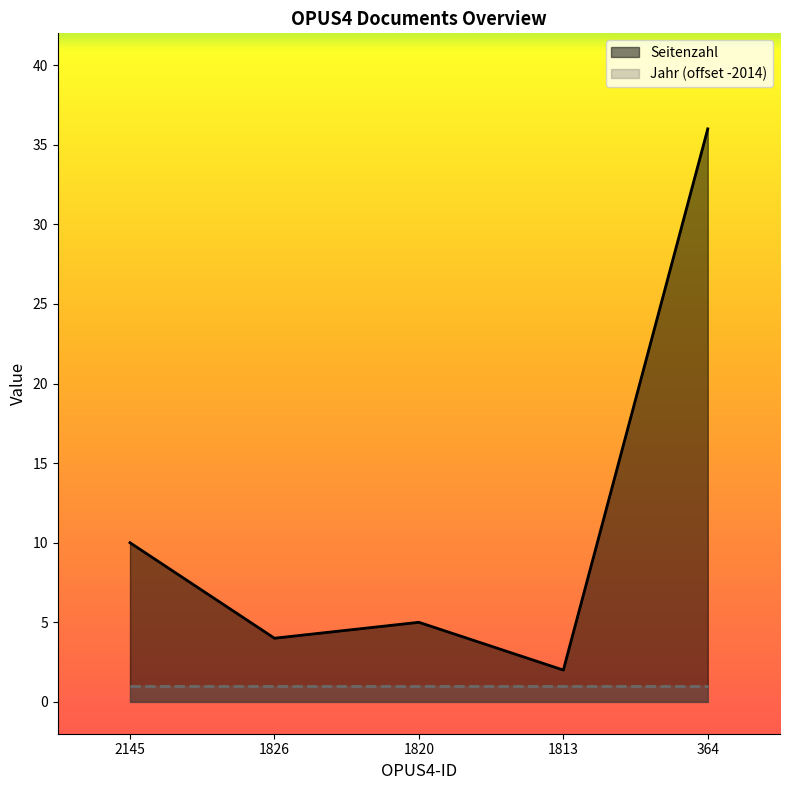

How many data points are less than 5?

2